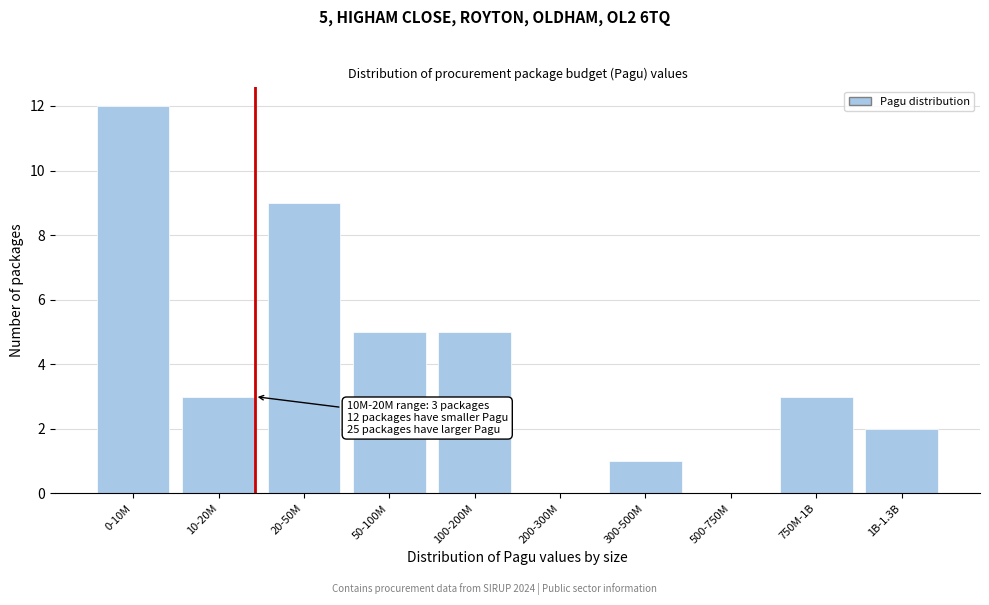

Reading right to left, list all the values displayed in this chart.

1B-1.3B=2	750M-1B=3	500-750M=0	300-500M=1	200-300M=0	100-200M=5	50-100M=5	20-50M=9	10-20M=3	0-10M=12